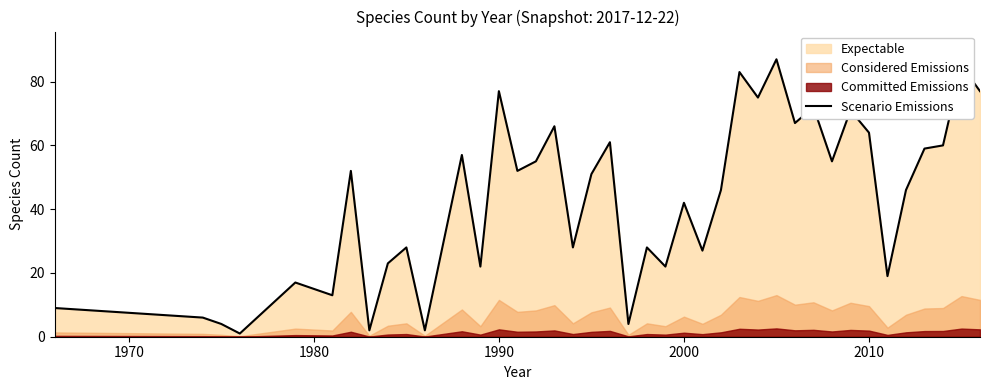

How many data points does each series have?

40